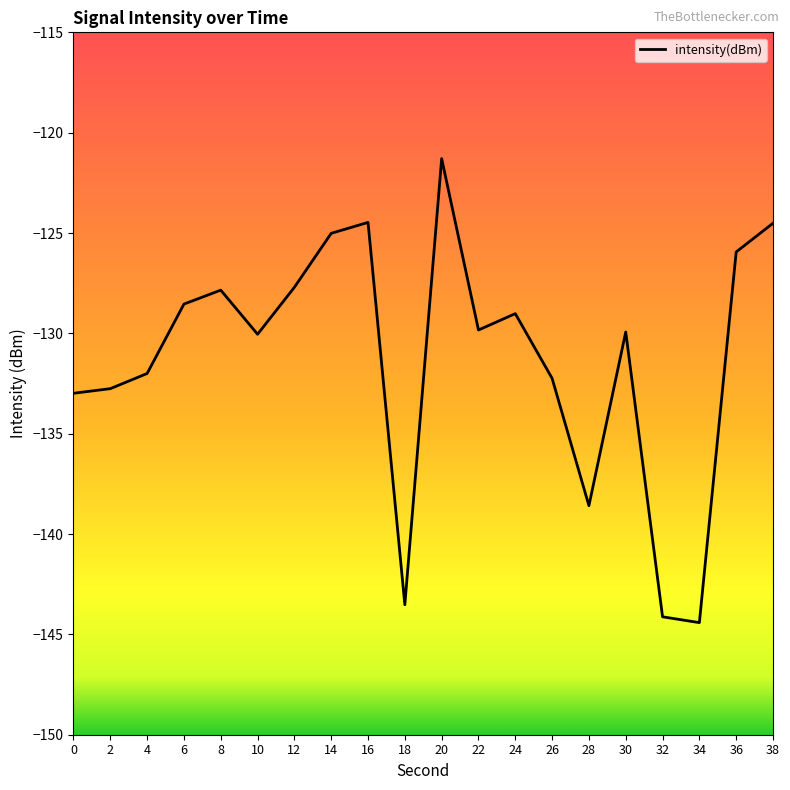

Is it true that the value at 10 is -130.0?

True